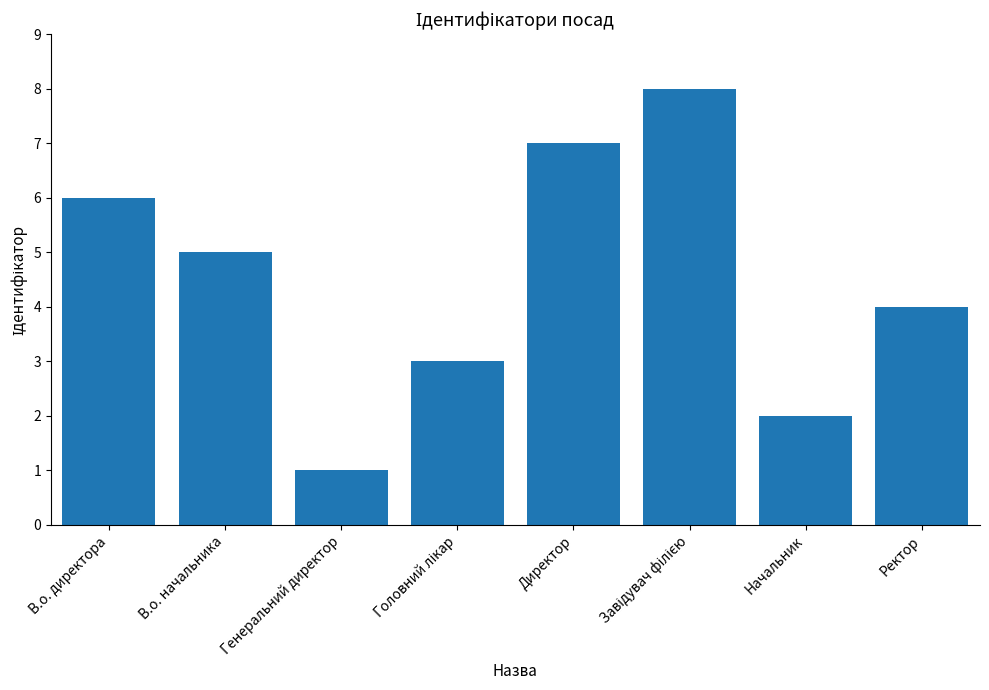

Reading left to right, list all the values displayed in this chart.

6	5	1	3	7	8	2	4